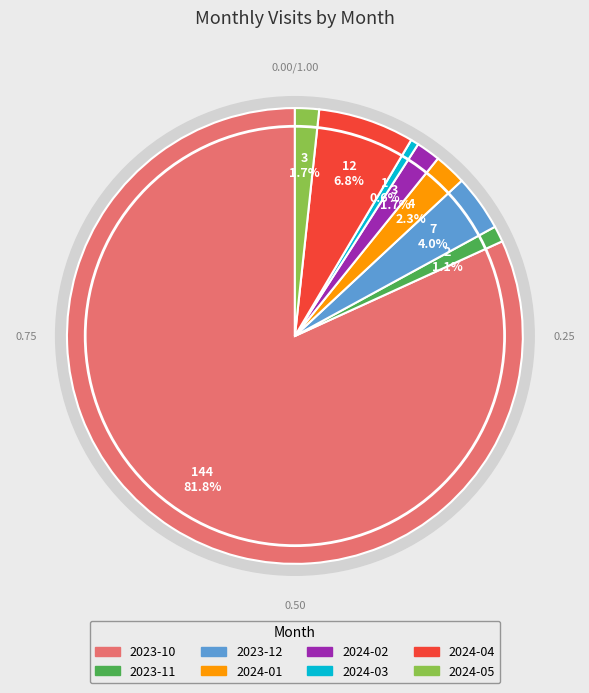

To the nearest percent, what is the difference between the largest and smallest slice percentages?

81%